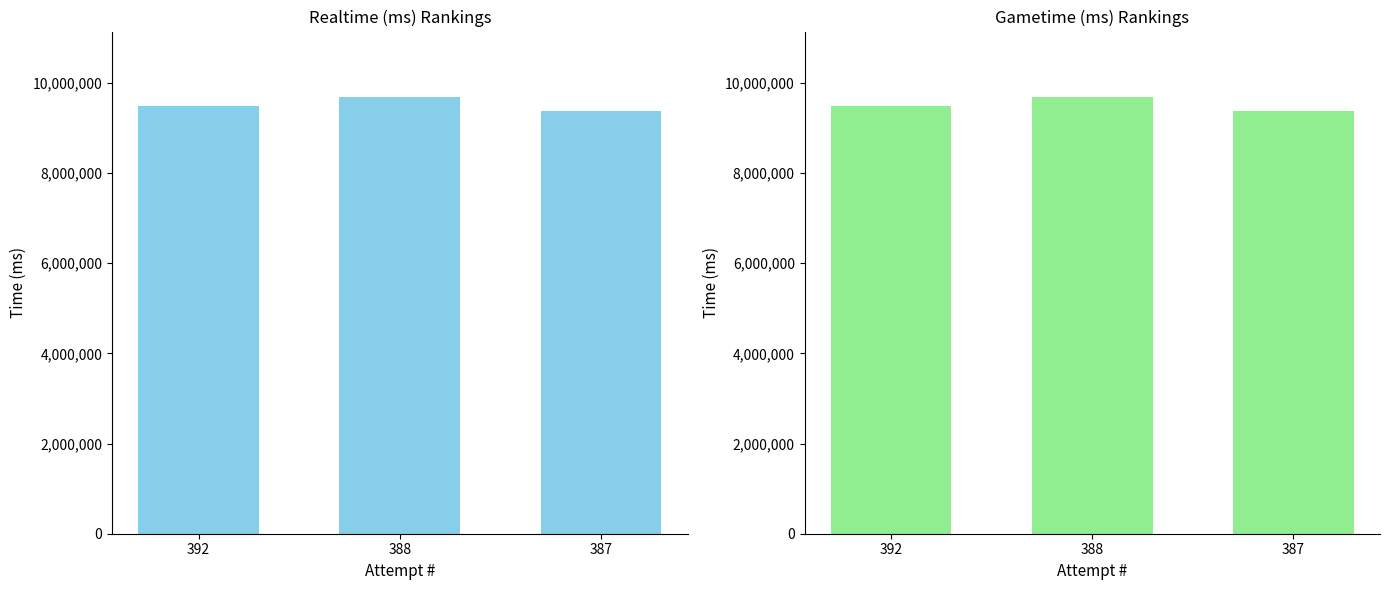

What is the approximate value of Gametime (ms) at 392, to the nearest 10?

9484340